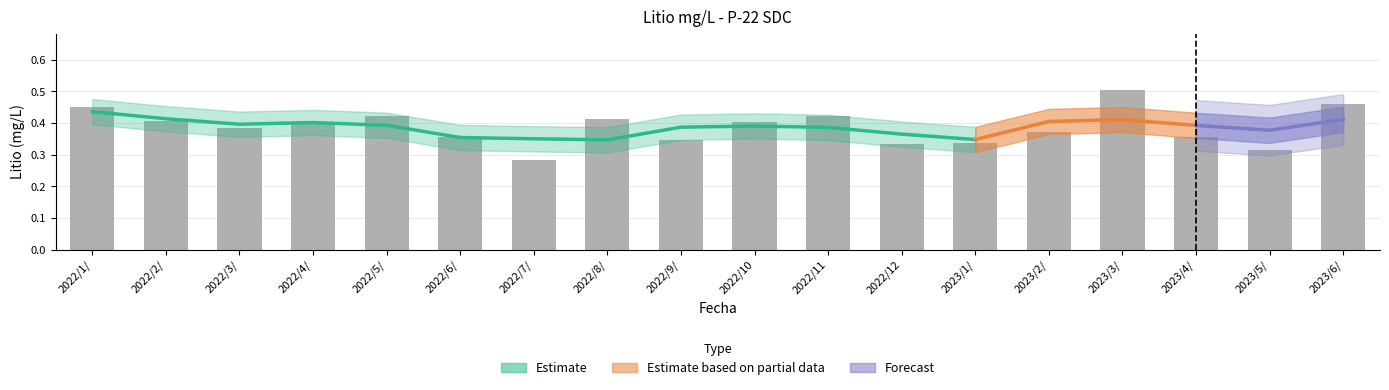

List the labels in order of value, smallest first.

2022/7/, 2023/5/, 2022/12, 2023/1/, 2022/9/, 2023/4/, 2022/6/, 2023/2/, 2022/3/, 2022/4/, 2022/10, 2022/2/, 2022/8/, 2022/11, 2022/5/, 2022/1/, 2023/6/, 2023/3/